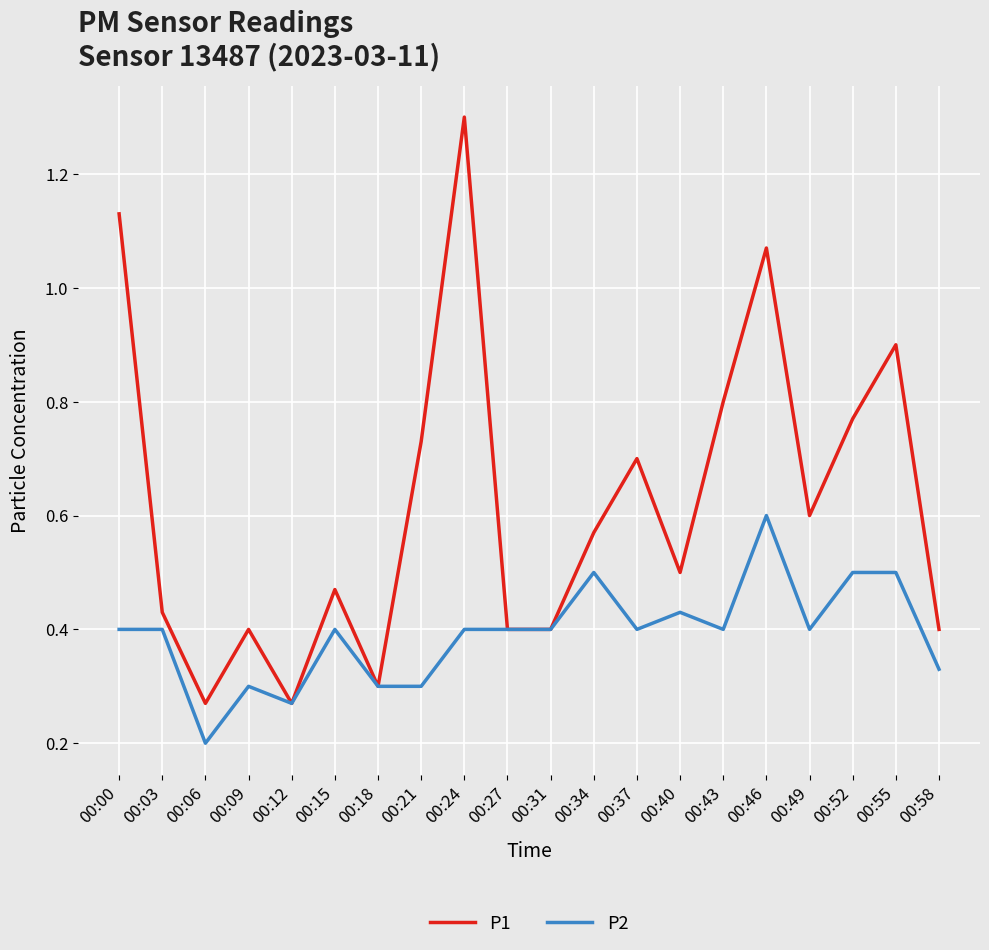

Where is P2 nearest to the value 0?

00:06